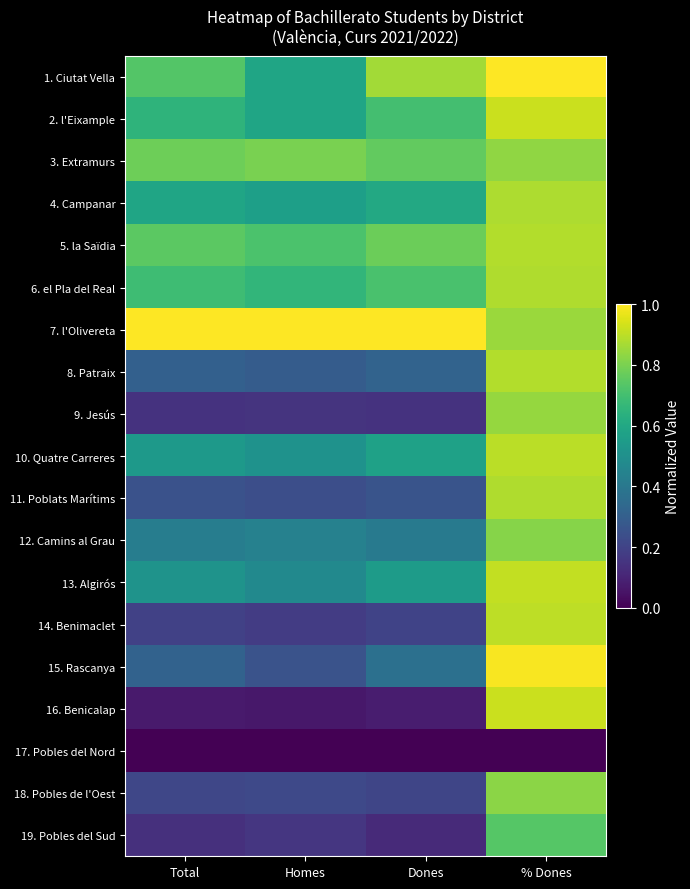

How many categories are shown in the chart?

4